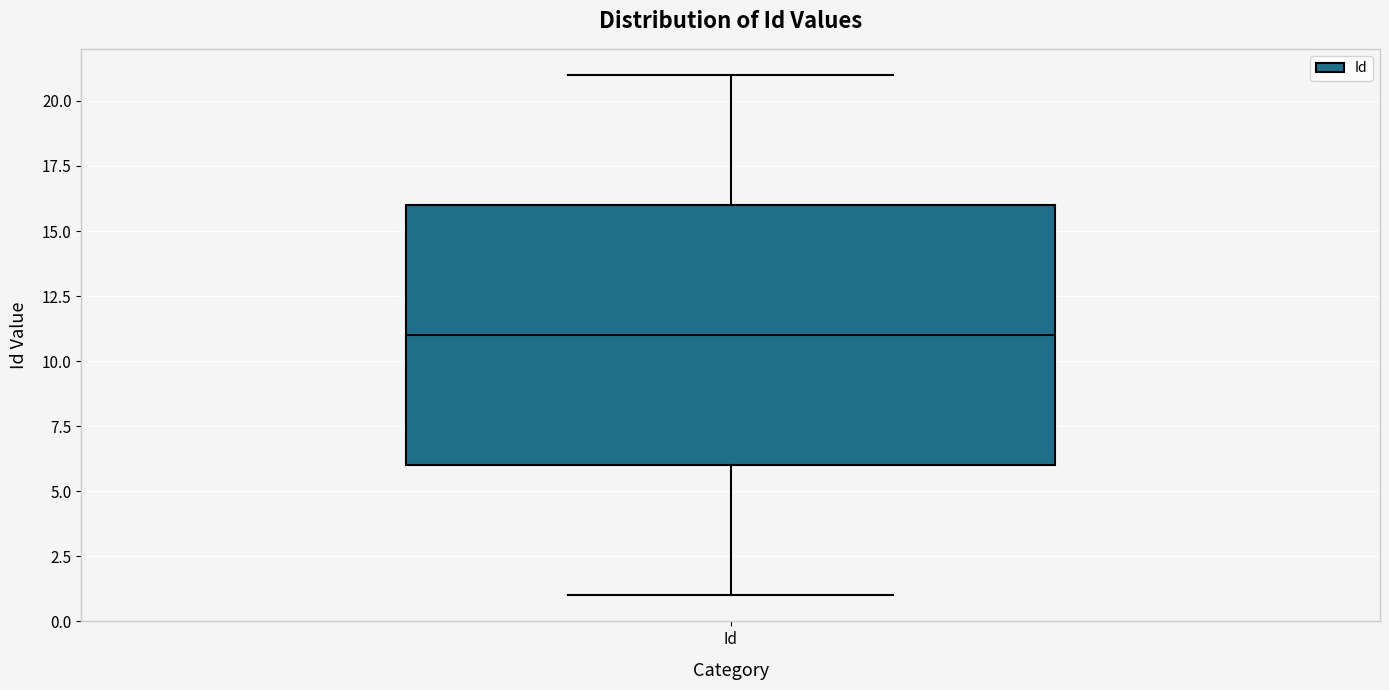

Transcribe this box plot: give where the median line is, the range the box spans, and where the two whiskers end, as read against the y-axis. The values are not printed on the chart, so give them approximately, as read against the axis.

median 11, box 6 to 16, whiskers 1 to 21